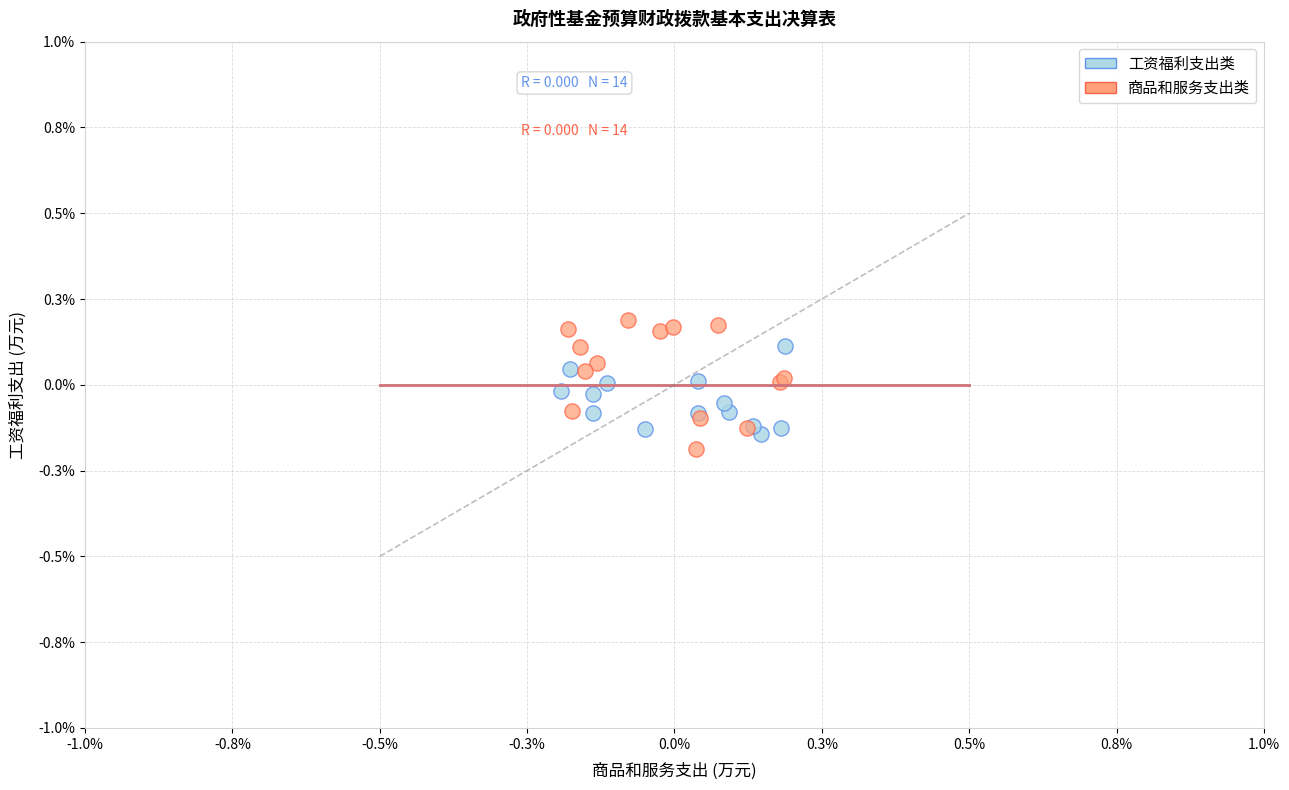

What are all the series names shown in the legend?

工资福利支出类, 商品和服务支出类